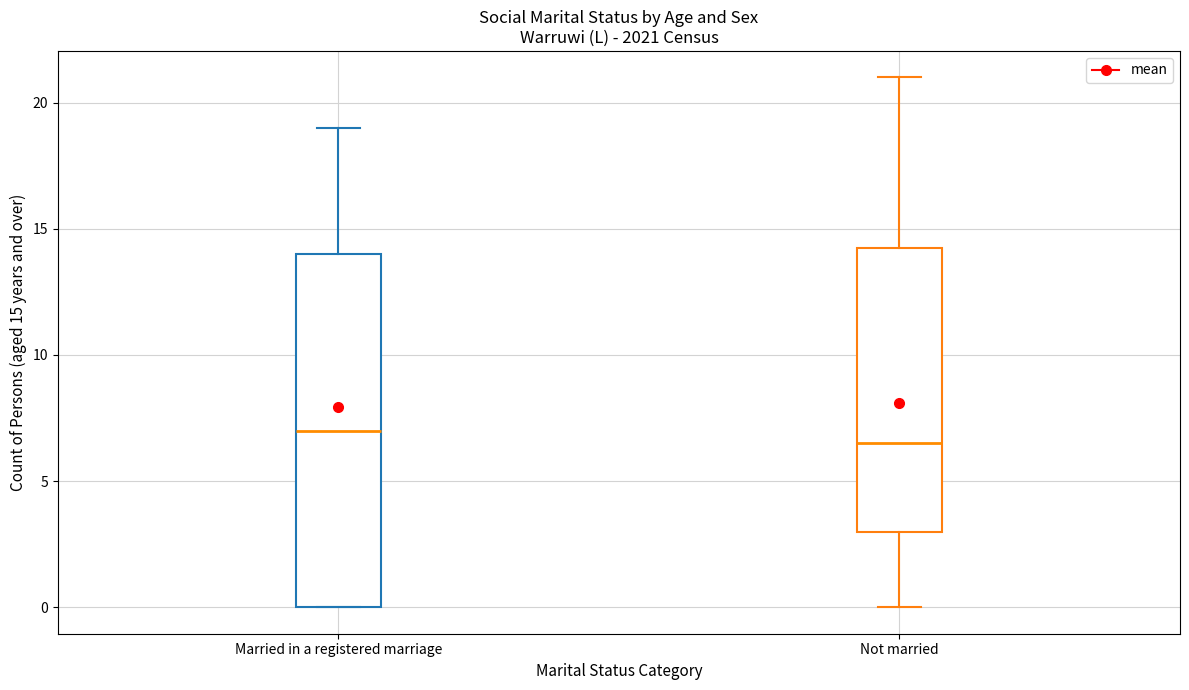

Which box is the tallest, from its lower edge to its upper edge?

Married in a registered marriage